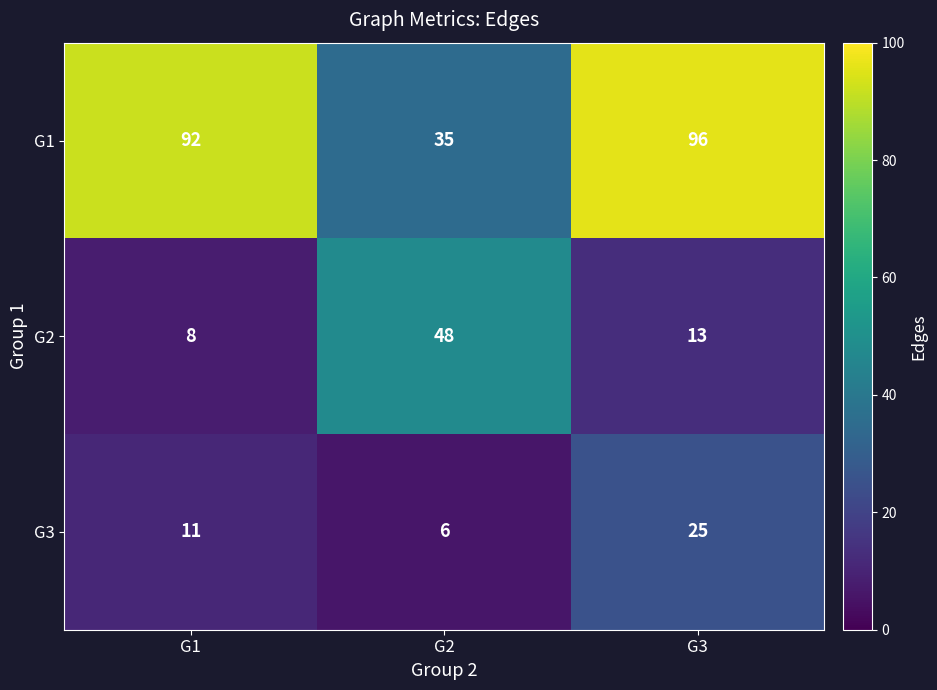

Between G1 and G3, which series saw the biggest shift?

G3